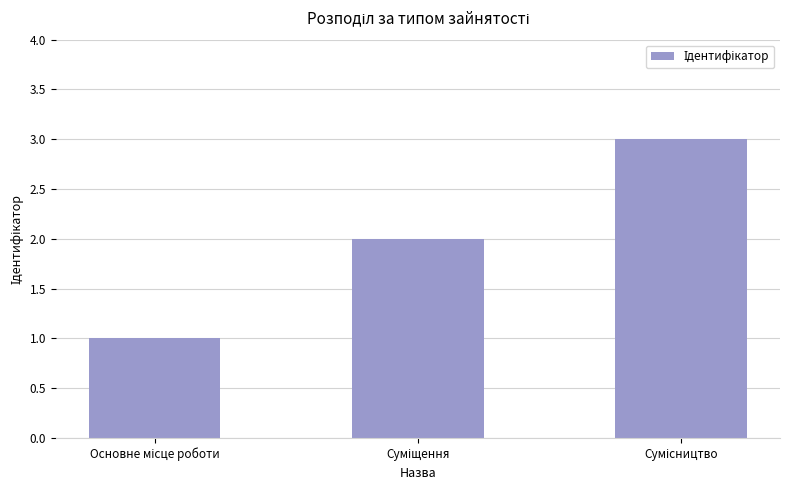

How many bars are there in total?

3